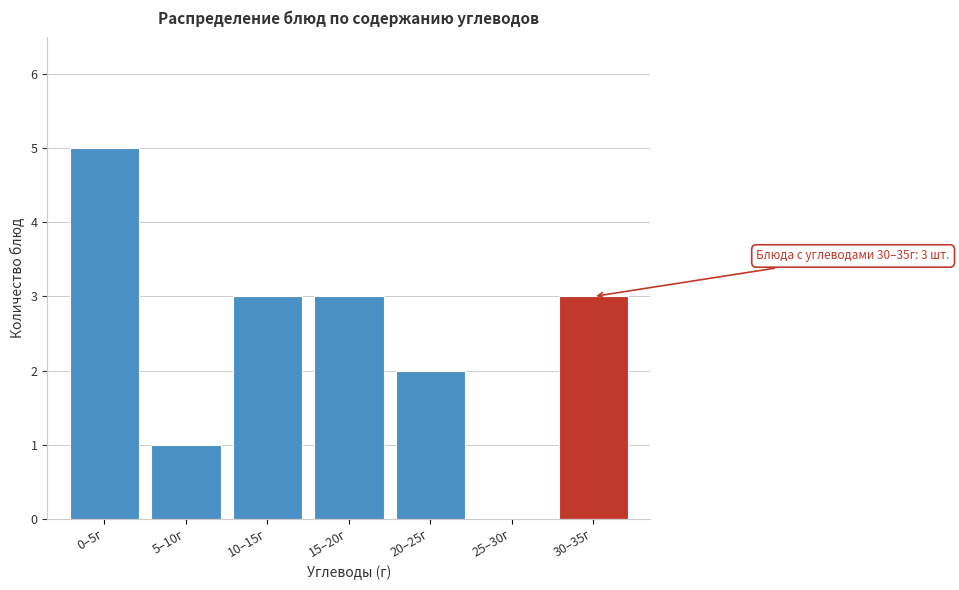

The value at 5–10г is 1. True or false?

True